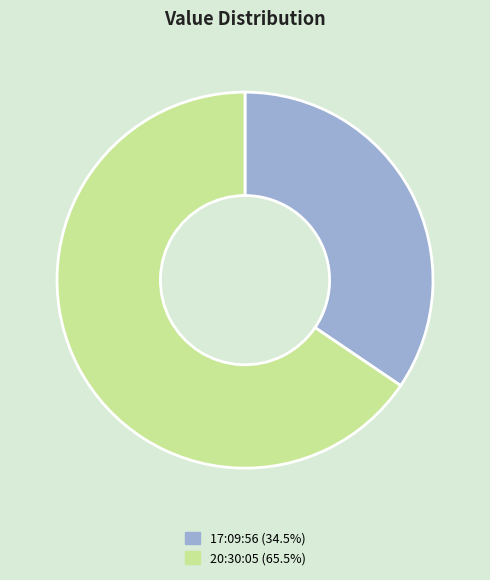

Is there a majority slice in this chart?

Yes